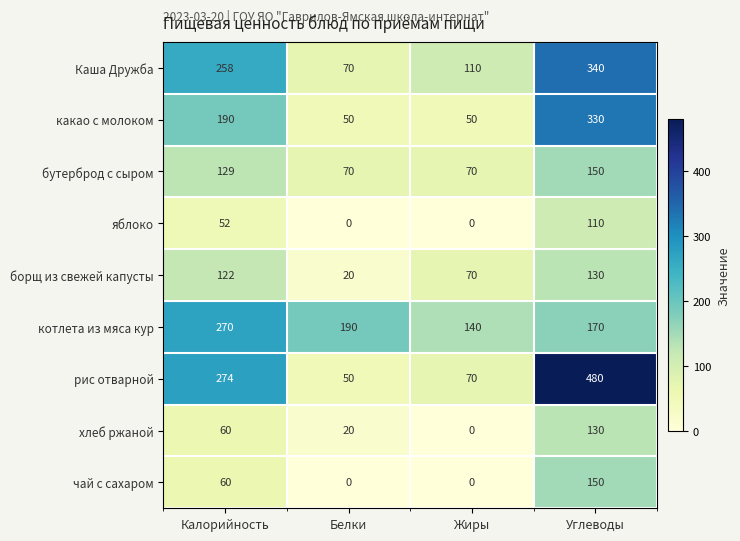

Which series changed the most between Жиры and Углеводы?

рис отварной